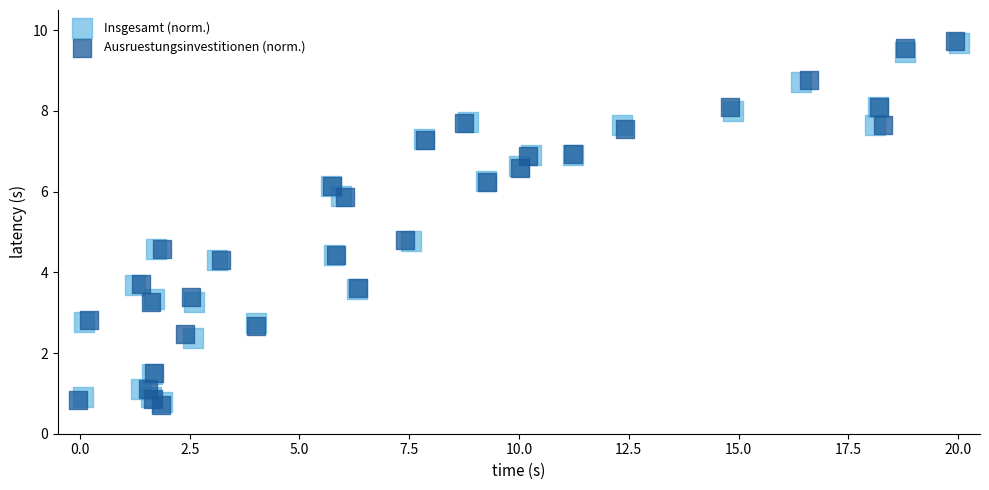

Which series has the largest Y range (max minus min)?

Ausruestungsinvestitionen (norm.)